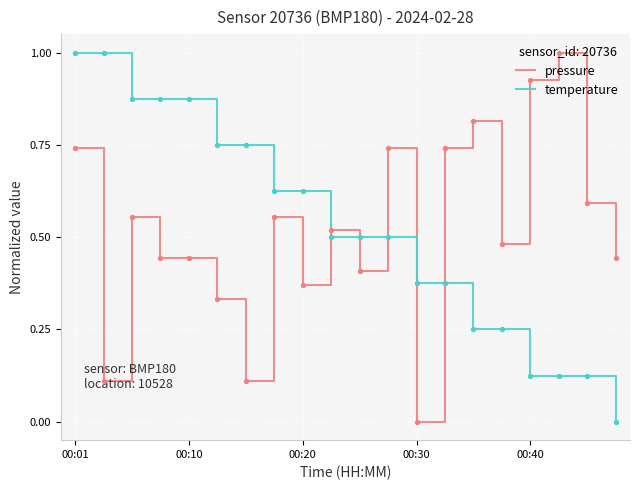

True or false: pressure and temperature intersect in this chart.

True